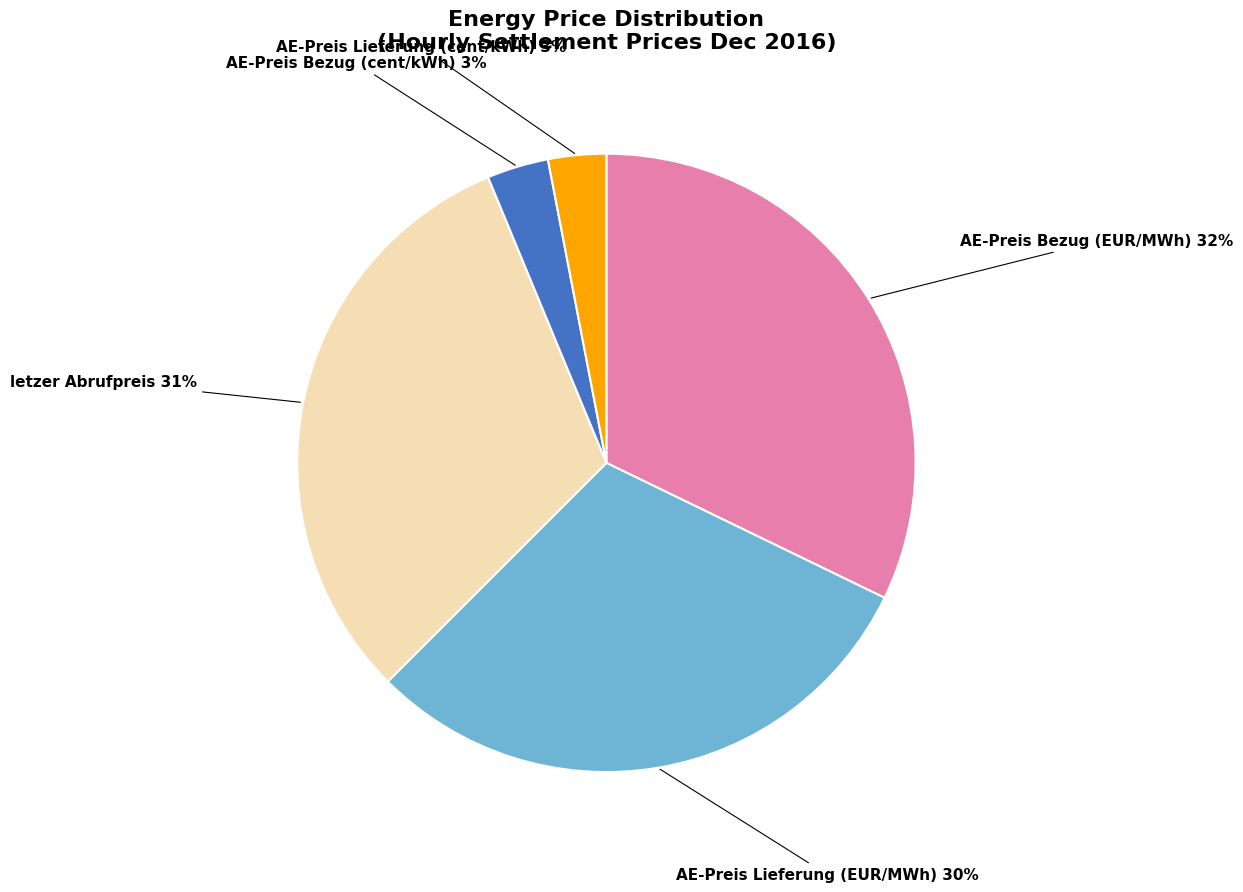

What percentage is the AE-Preis Lieferung (EUR/MWh) 30% slice, to the nearest percent?

30%